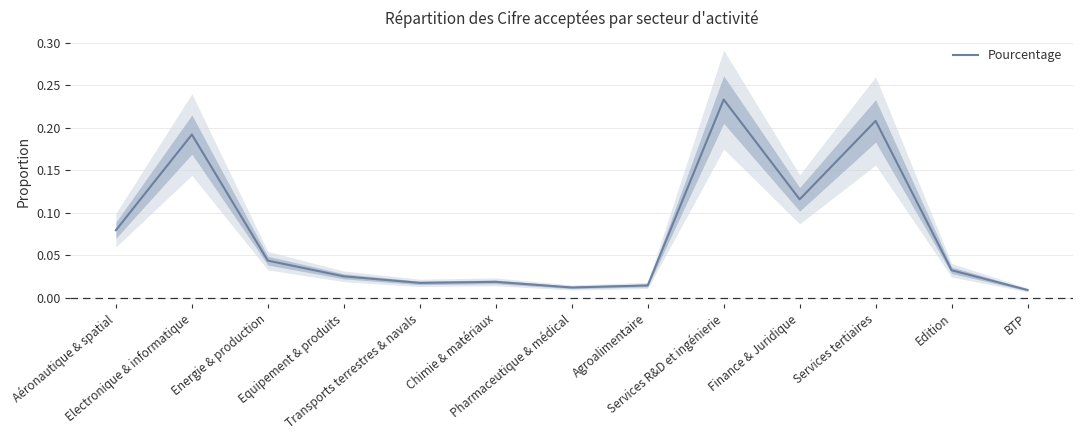

Reading left to right, extract all data points from this chart.

Aéronautique & spatial=0.1	Electronique & informatique=0.2	Energie & production=0.0	Equipement & produits=0.0	Transports terrestres & navals=0.0	Chimie & matériaux=0.0	Pharmaceutique & médical=0.0	Agroalimentaire=0.0	Services R&D et ingénierie=0.2	Finance & Juridique=0.1	Services tertiaires=0.2	Edition=0.0	BTP=0.0